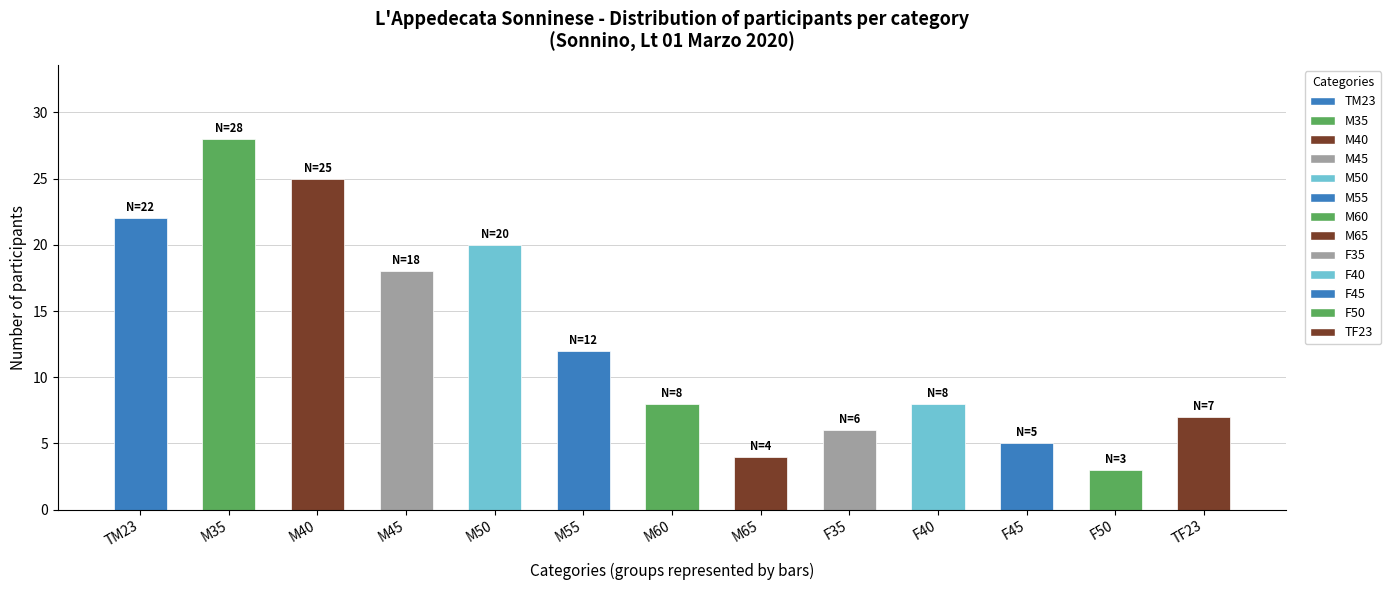

What is the value of the 13th bar from the left?

7